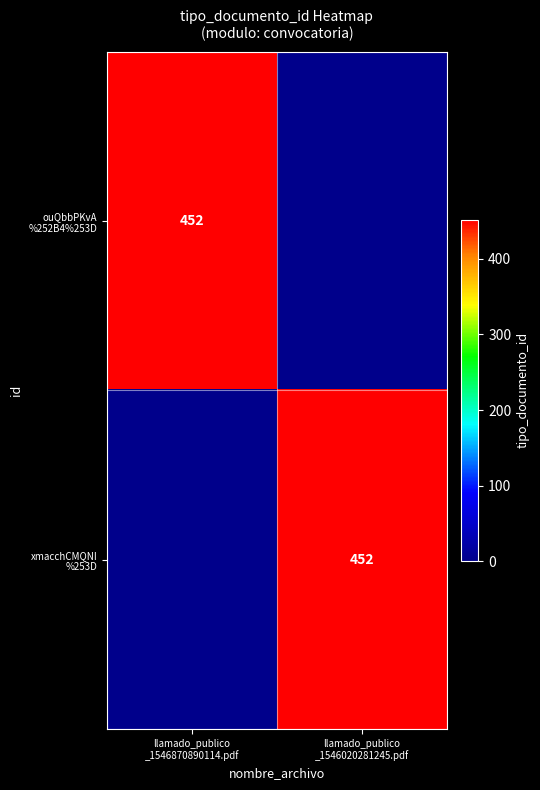

The value of ouQbbPKvA %252B4%253D at llamado_publico _1546020281245.pdf is 0.0. True or false?

False